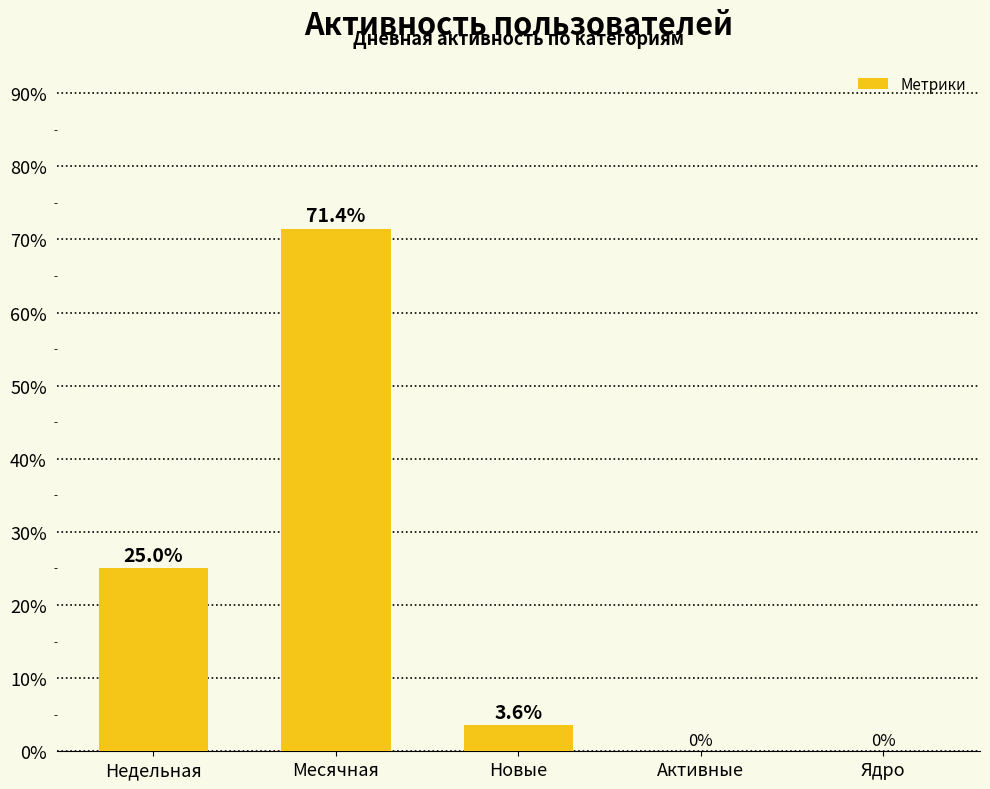

True or false: the data shows 25.0 at Недельная.

True